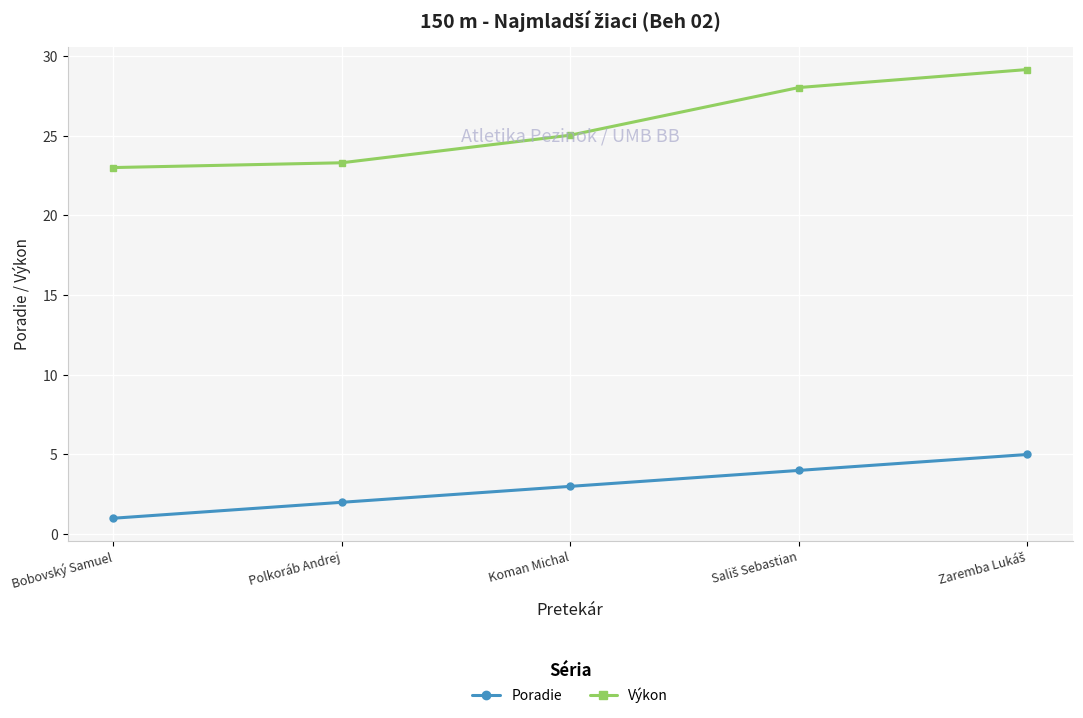

The Výkon series shows 25.0 at Koman Michal. True or false?

True